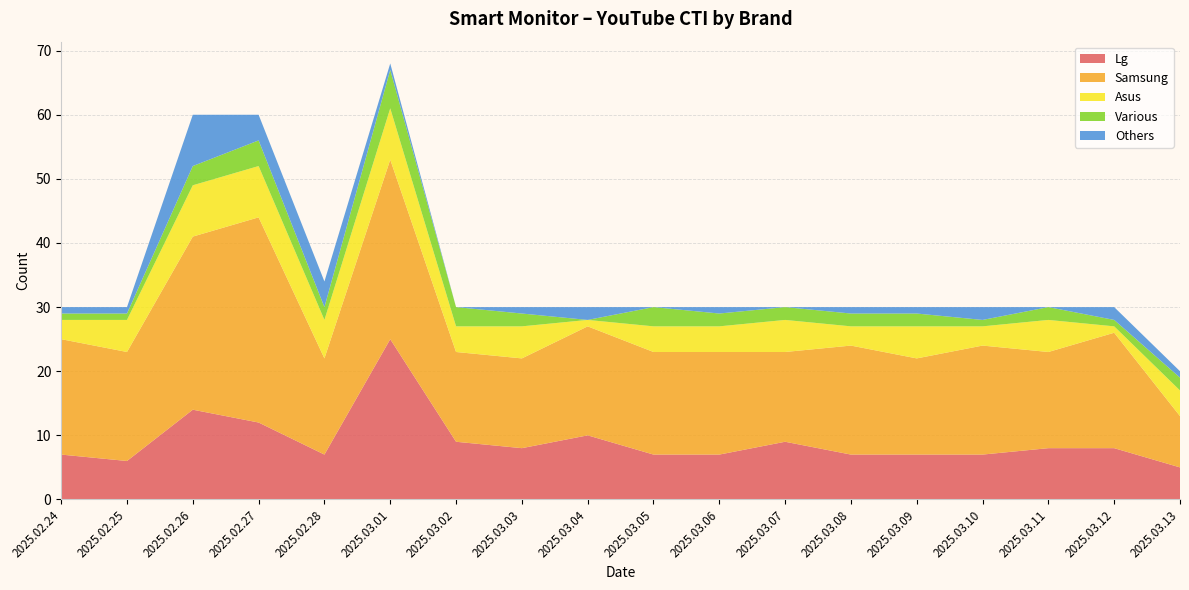

Reading left to right, what are all the values shown in this chart?

Lg: 7	6	14	12	7	25	9	8	10	7	7	9	7	7	7	8	8	5
Samsung: 18	17	27	32	15	28	14	14	17	16	16	14	17	15	17	15	18	8
Asus: 3	5	8	8	6	8	4	5	1	4	4	5	3	5	3	5	1	4
Various: 1	1	3	4	2	6	3	2	0	3	2	2	2	2	1	2	1	2
Others: 1	1	8	4	4	1	0	1	2	0	1	0	1	1	2	0	2	1